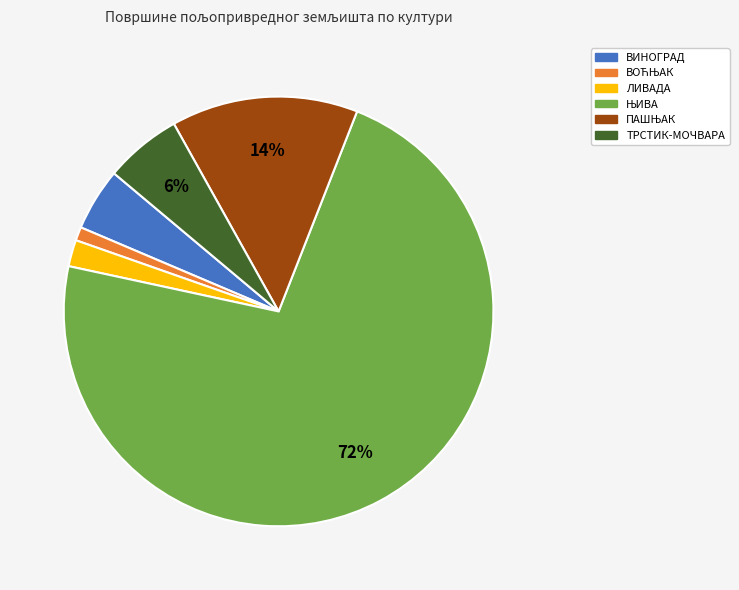

What percentage is the ТРСТИК-МОЧВАРА slice, to the nearest percent?

6%